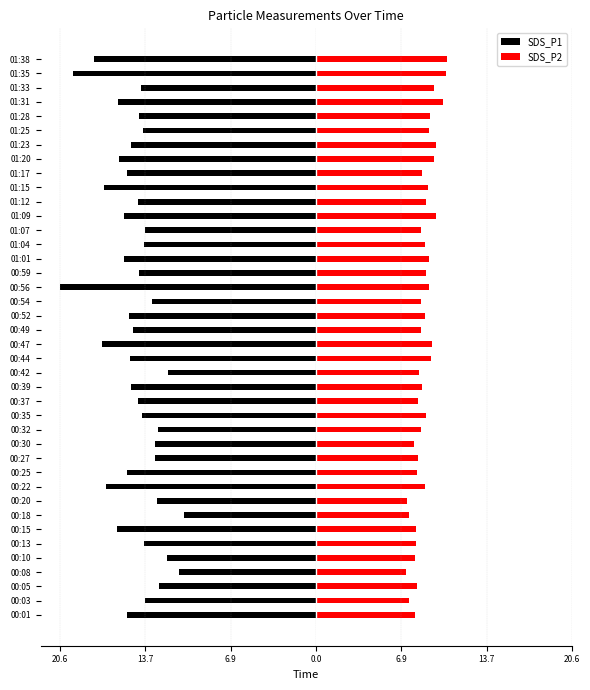

Rank the series at 00:10 from lowest to highest value.

SDS_P1, SDS_P2